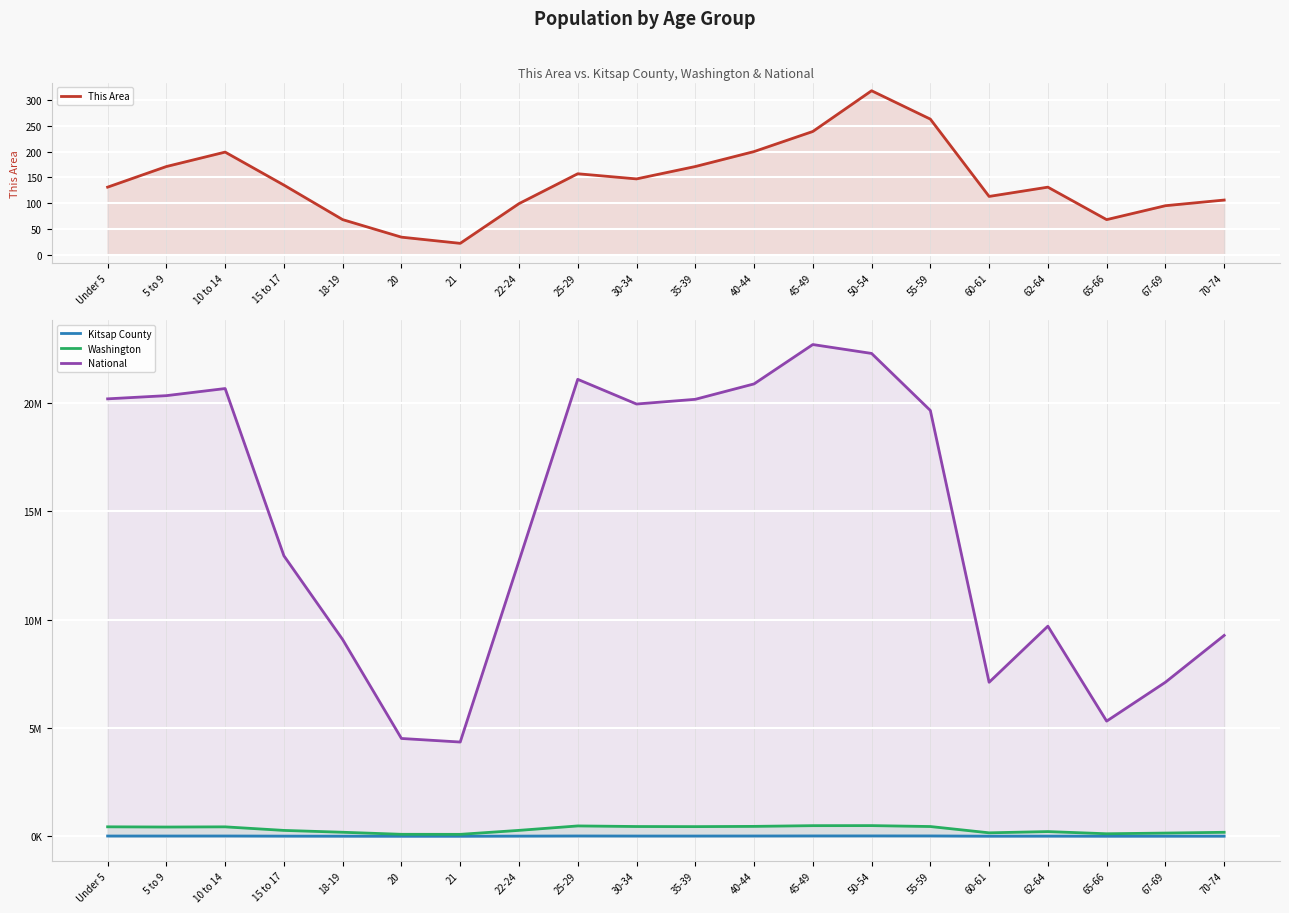

Reading right to left, transcribe all the data shown in this chart.

This Area: 70-74=106	67-69=95	65-66=68	62-64=131	60-61=113	55-59=263	50-54=318	45-49=239	40-44=200	35-39=171	30-34=147	25-29=157	22-24=99	21=22	20=34	18-19=68	15 to 17=135	10 to 14=199	5 to 9=171	Under 5=131
Kitsap County: 70-74=7506	67-69=6471	65-66=5175	62-64=9507	60-61=6961	55-59=18878	50-54=19753	45-49=19029	40-44=16189	35-39=14334	30-34=14394	25-29=16880	22-24=11137	21=3907	20=3652	18-19=6720	15 to 17=10539	10 to 14=15987	5 to 9=15139	Under 5=14831
Washington: 70-74=186746	67-69=151057	65-66=119417	62-64=219633	60-61=162454	55-59=453078	50-54=495296	45-49=492909	40-44=459698	35-39=448607	30-34=453383	25-29=480398	22-24=275543	21=91883	20=94086	18-19=188541	15 to 17=273587	10 to 14=438233	5 to 9=429877	Under 5=439657
National: 70-74=9278166	67-69=7115361	65-66=5319902	62-64=9704197	60-61=7113727	55-59=19664805	50-54=22298125	45-49=22708591	40-44=20890964	35-39=20179642	30-34=19962099	25-29=21101849	22-24=12712576	21=4354294	20=4519129	18-19=9086089	15 to 17=12954254	10 to 14=20677194	5 to 9=20348657	Under 5=20201362